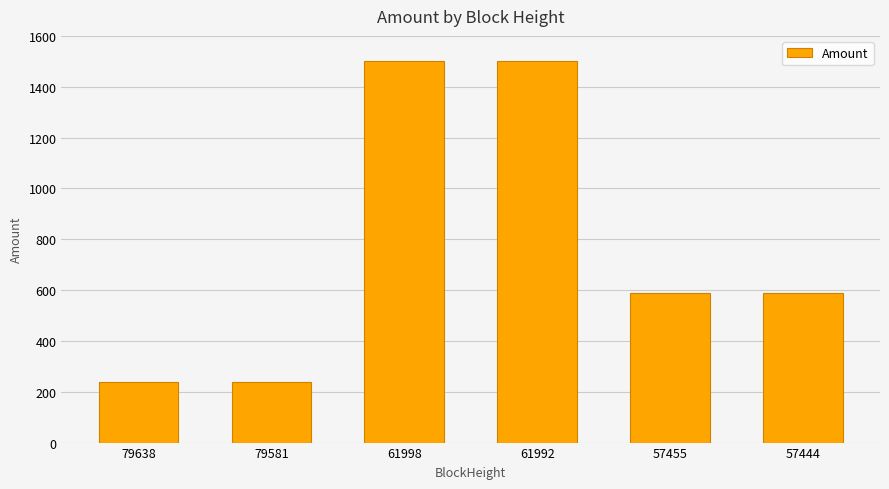

Is it true that the value at 61992 is 2607.4?

False